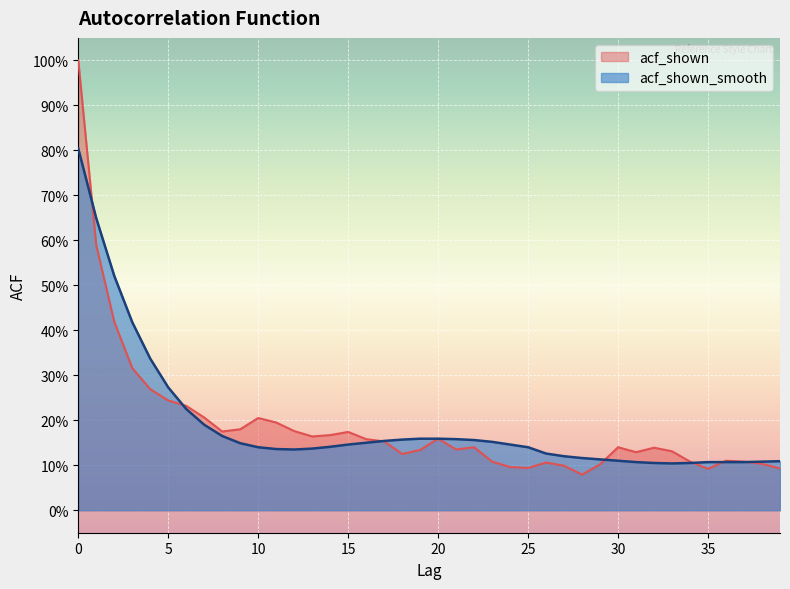

Reading left to right, list all the values displayed in this chart.

acf_shown: 1.0	0.6	0.4	0.3	0.3	0.2	0.2	0.2	0.2	0.2	0.2	0.2	0.2	0.2	0.2	0.2	0.2	0.2	0.1	0.1	0.2	0.1	0.1	0.1	0.1	0.1	0.1	0.1	0.1	0.1	0.1	0.1	0.1	0.1	0.1	0.1	0.1	0.1	0.1	0.1
acf_shown_smooth: 0.8	0.6	0.5	0.4	0.3	0.3	0.2	0.2	0.2	0.1	0.1	0.1	0.1	0.1	0.1	0.1	0.1	0.2	0.2	0.2	0.2	0.2	0.2	0.2	0.1	0.1	0.1	0.1	0.1	0.1	0.1	0.1	0.1	0.1	0.1	0.1	0.1	0.1	0.1	0.1